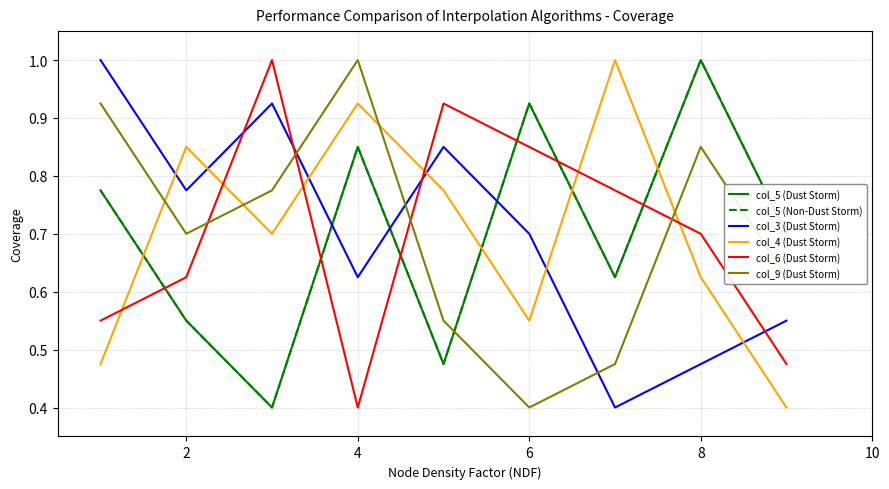

Is this an area chart (filled region under the line)?

No